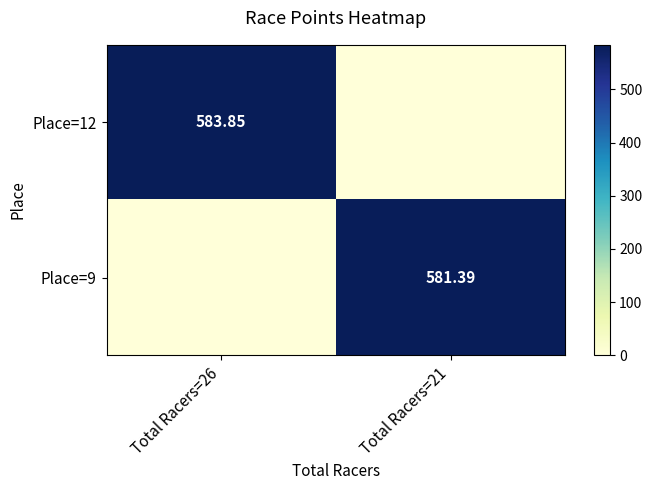

The Place=9 series shows 232.5 at Total Racers=26. True or false?

False